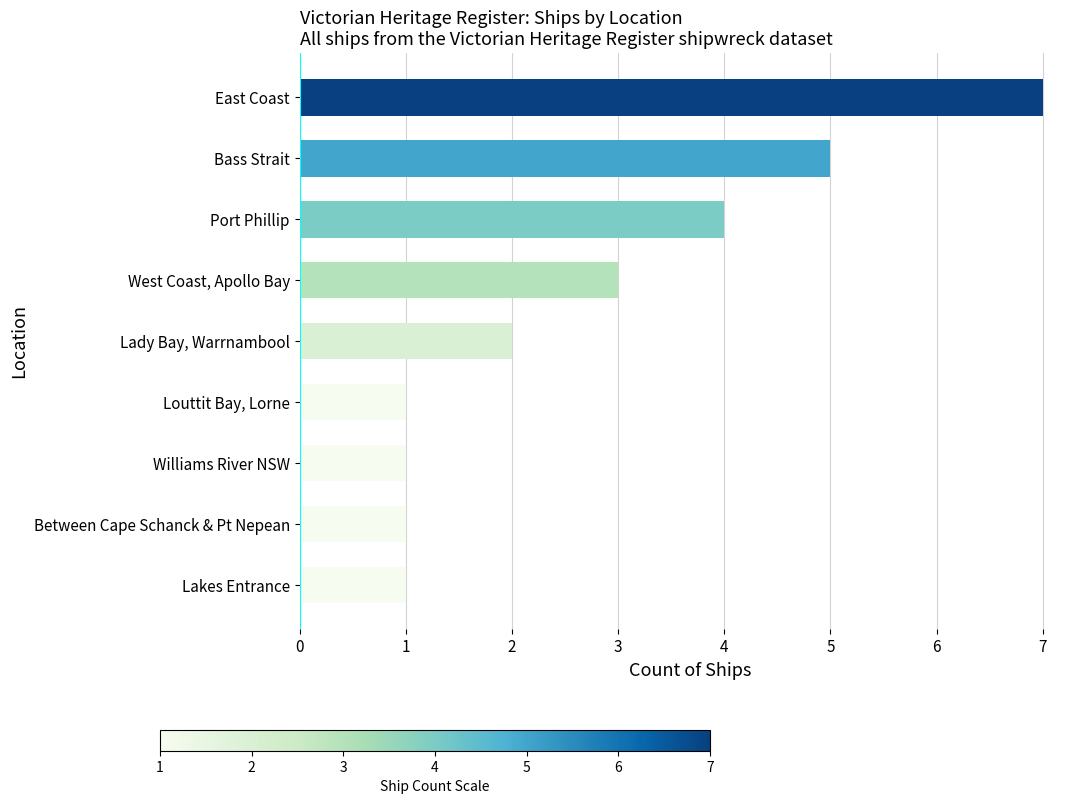

What is the difference between the maximum and second lowest values?

6